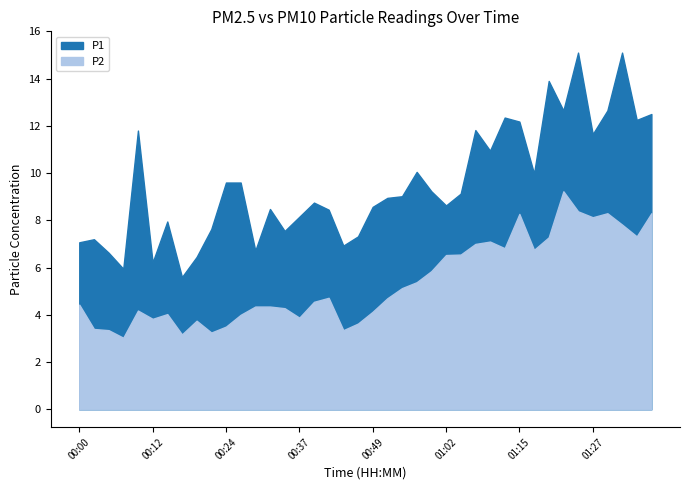

Is it true that P1 equals 6.5 at 00:19?

True